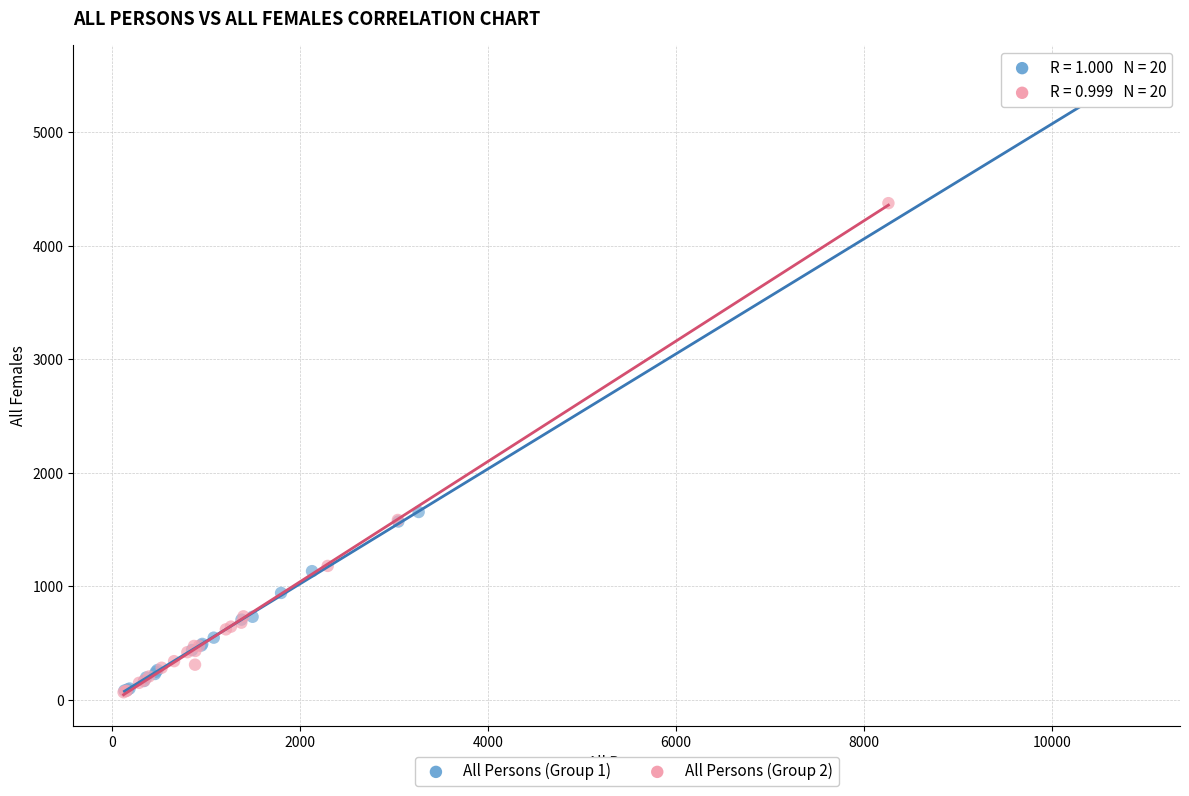

Which series has the widest spread of Y values?

All Persons (Group 1)